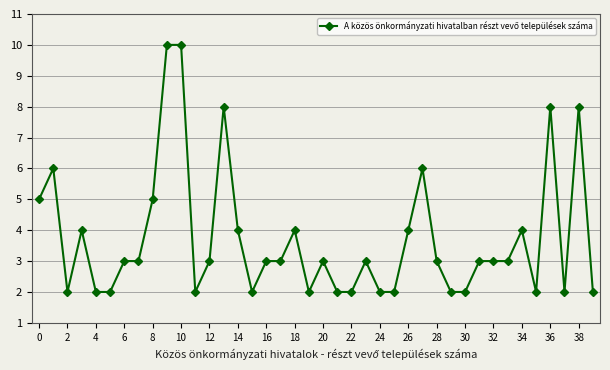

What is the greatest value displayed?

10